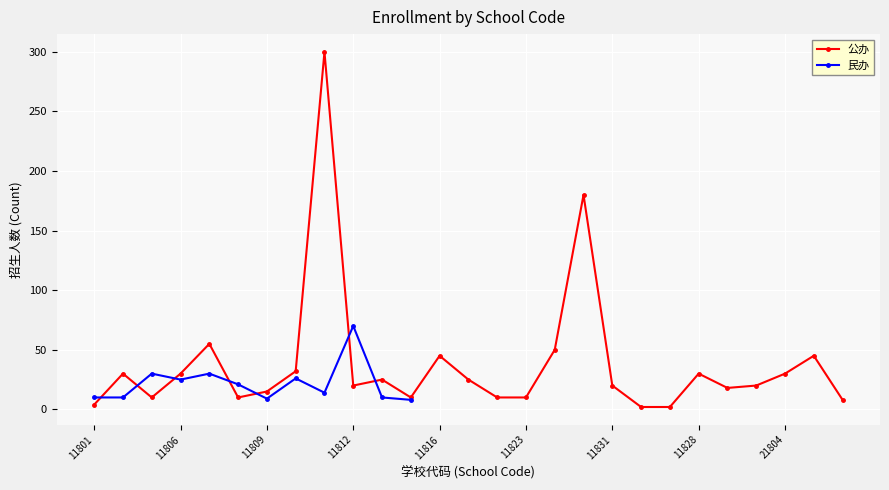

The 公办 series shows 35 at 11831. True or false?

False